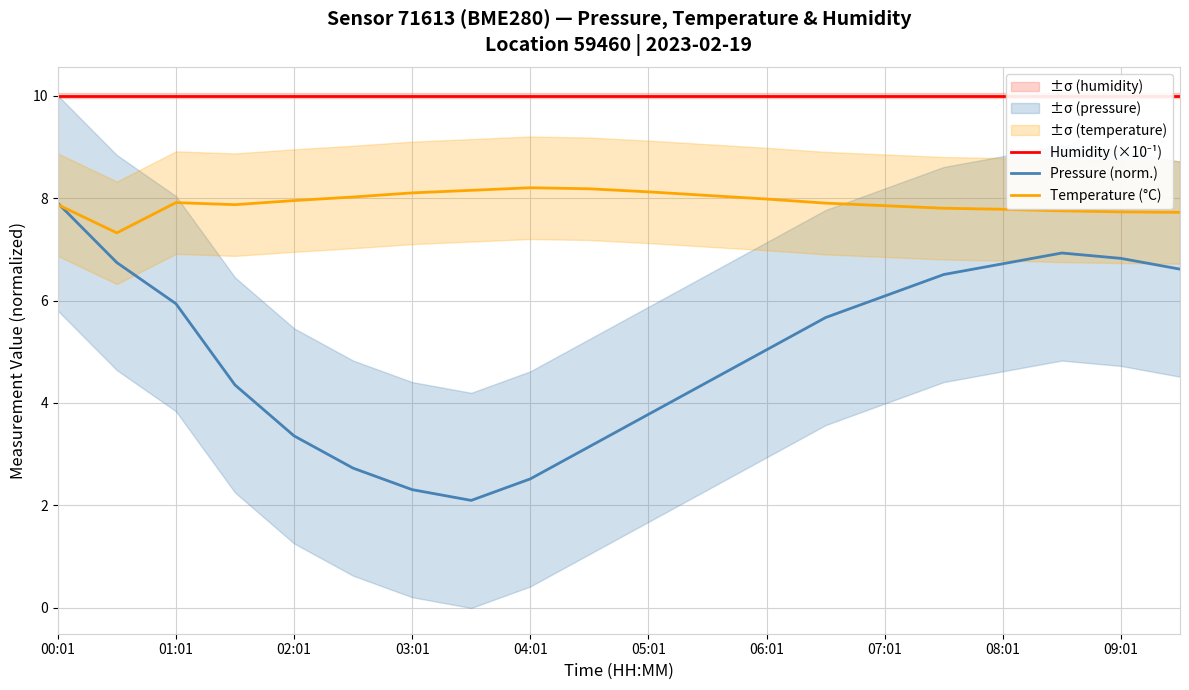

What is the sum of the Pressure (norm.) values at 03:01 and 07:01?

8.4